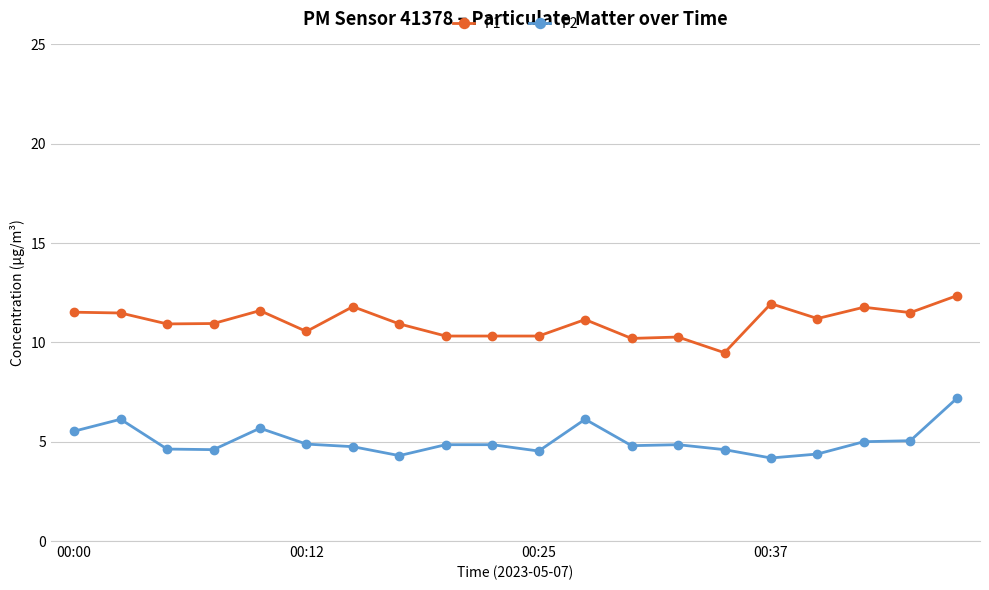

In P1, how many points are higher than both neighbors (excluding endpoints)?

6